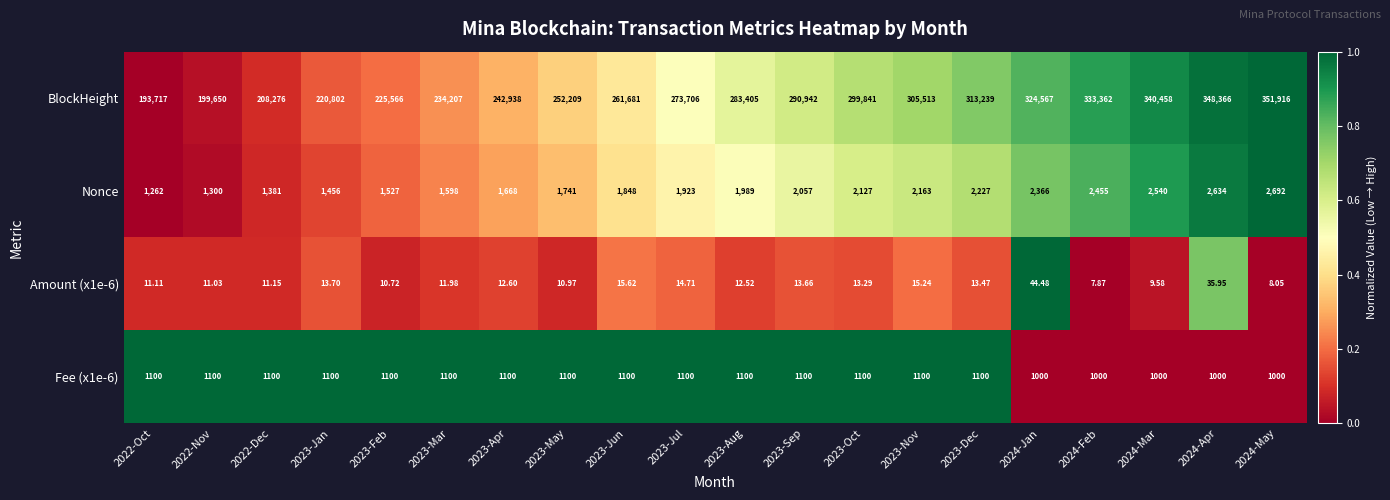

Between 2023-Feb and 2024-May, which series saw the biggest shift?

BlockHeight